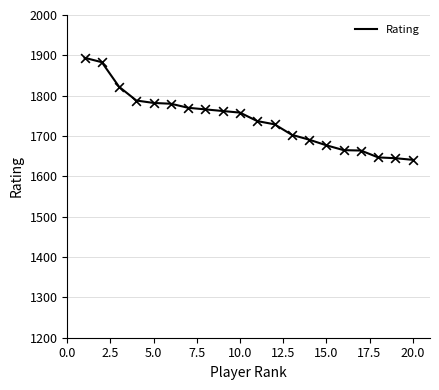

What is the maximum value shown in the chart?

1894